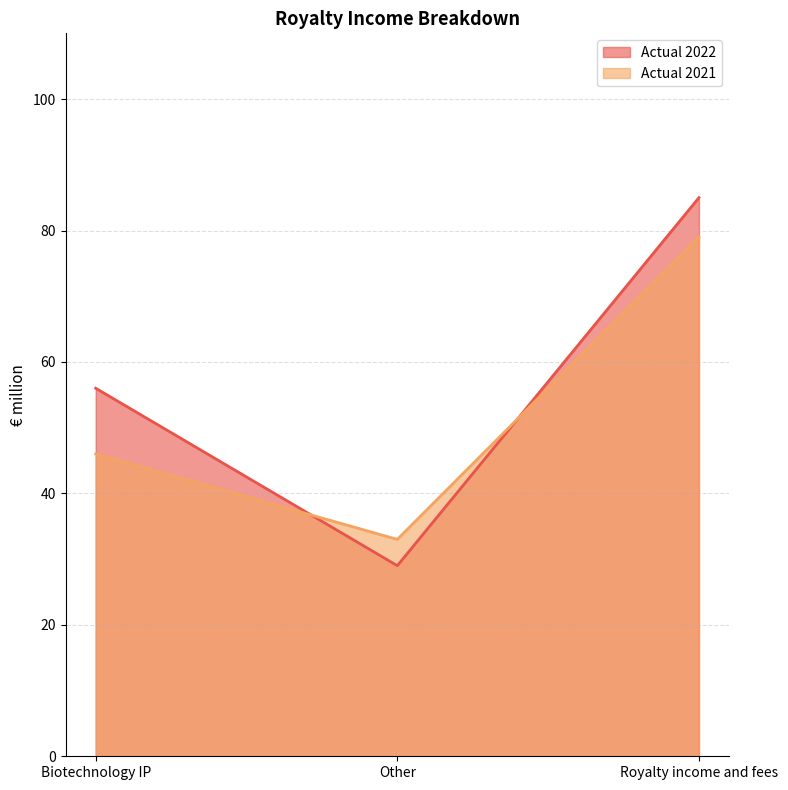

At which category is the sum across all series the highest?

Royalty income and fees